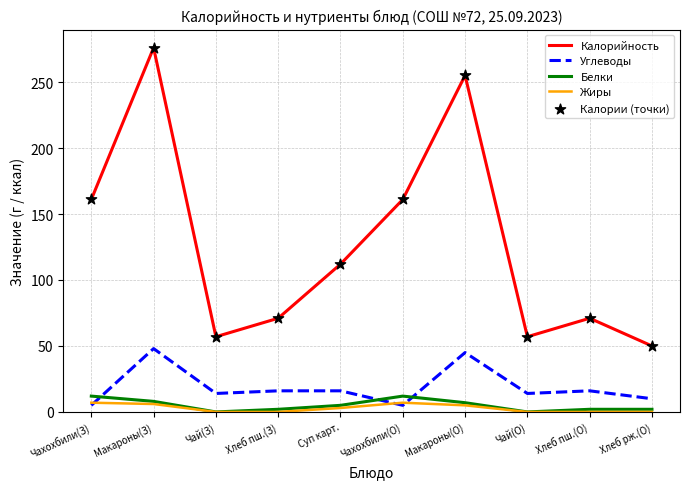

Which series changed the most between Хлеб пш.(З) and Суп карт.?

Калорийность